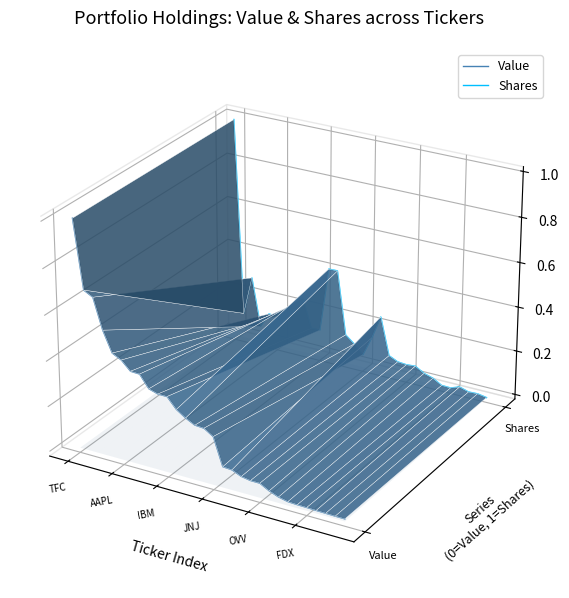

At which category does the chart reach its peak across all series?

TFC